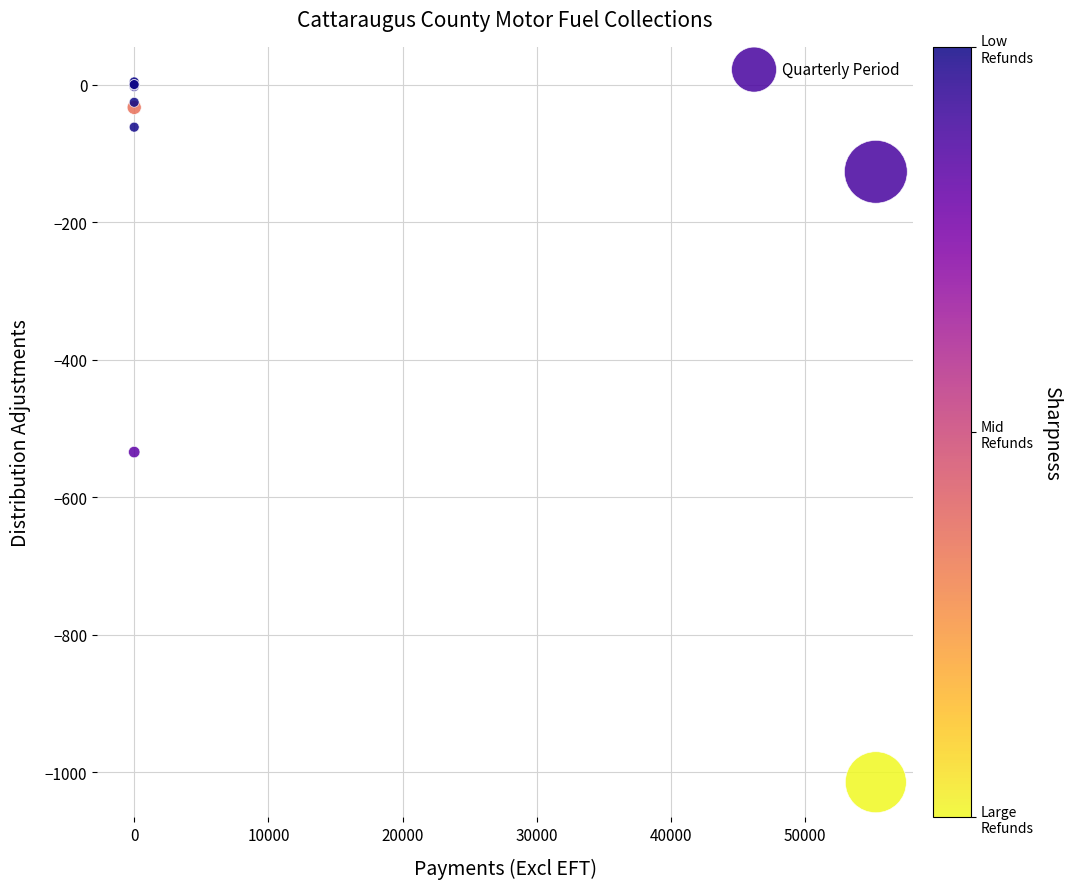

What Y value in the scatter plot is closest to -505?

-534.4